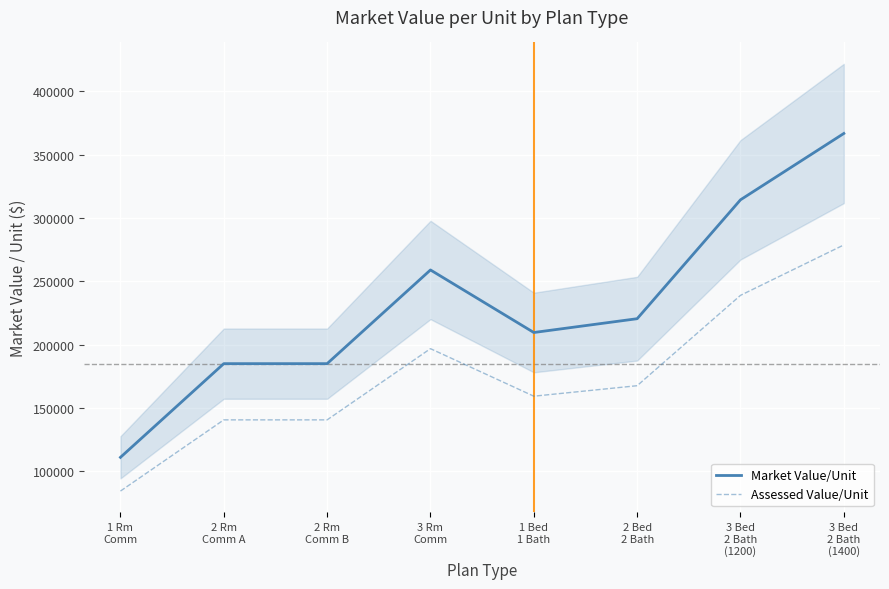

How many lines are shown in the chart?

2